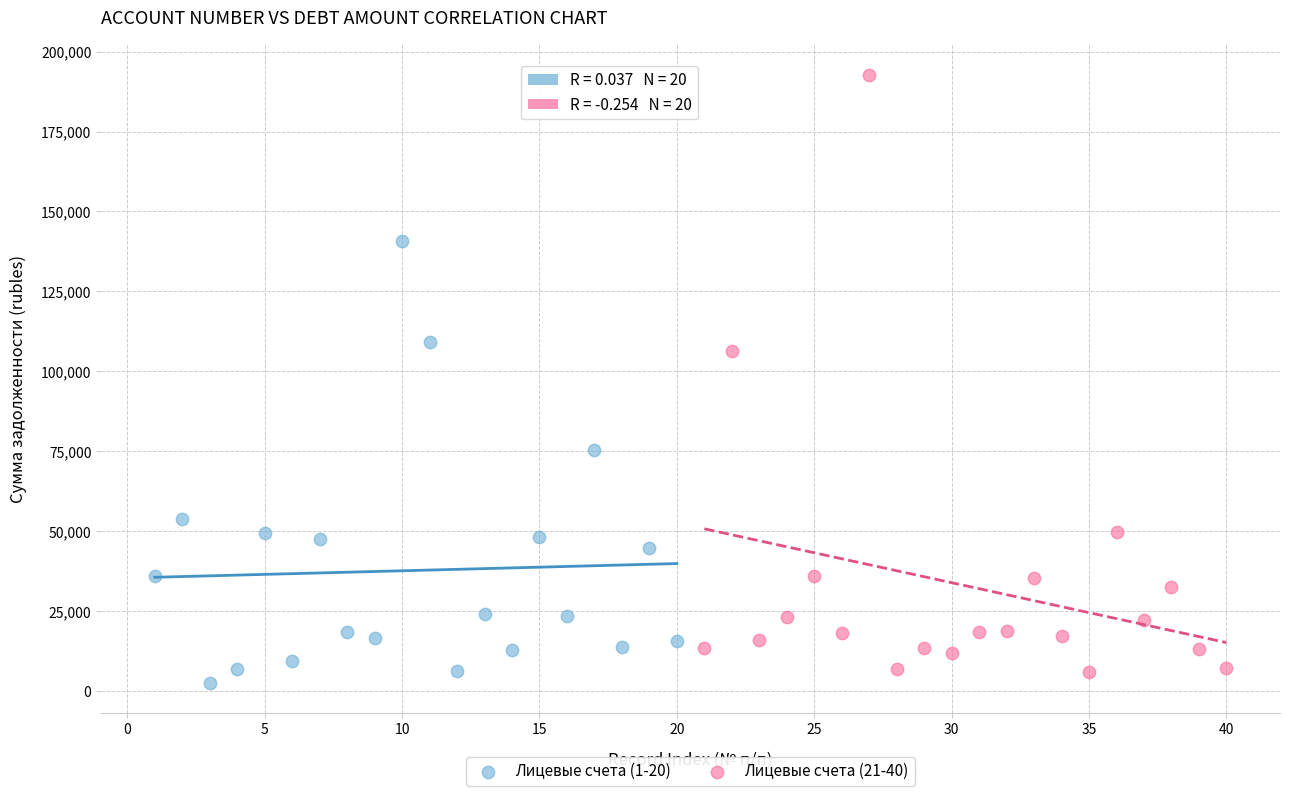

Which series contains the lowest Y value?

Лицевые счета (1-20)